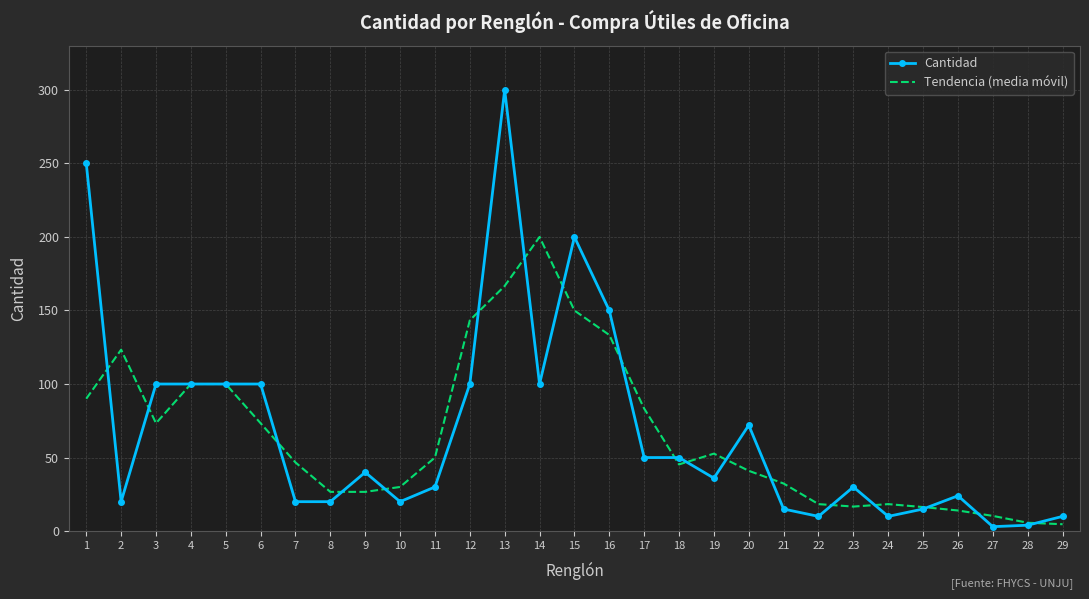

Which series ends up on top after the final intersection of Cantidad and Tendencia (media móvil)?

Cantidad